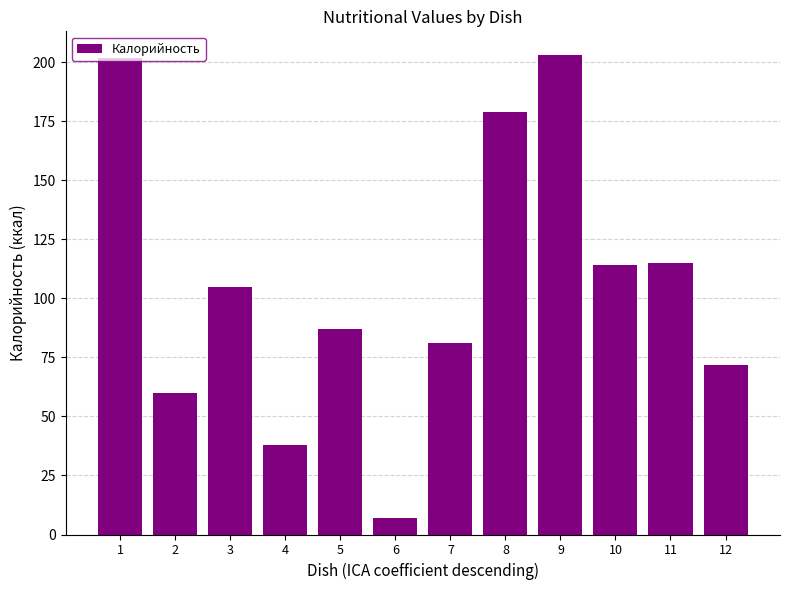

What is the difference between the values at 11 and 6?

108